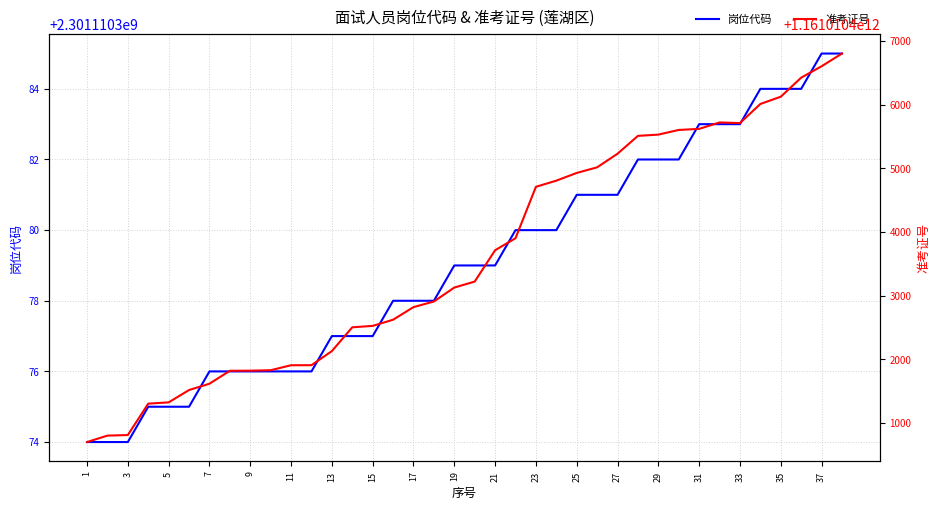

True or false: 准考证号 and 岗位代码 cross at least once.

False